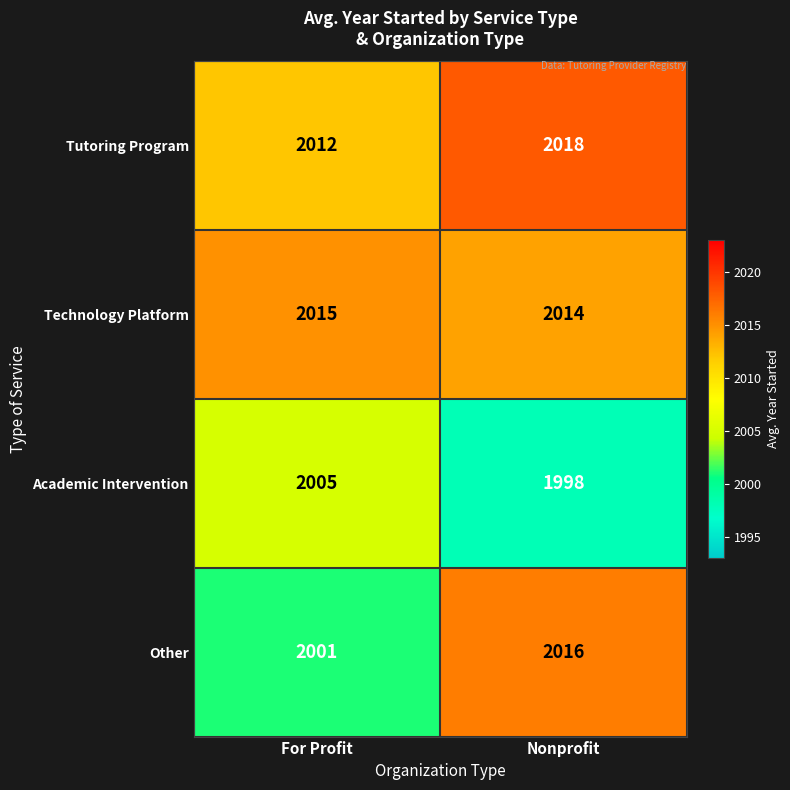

Reading left to right, what are all the values shown in this chart?

Tutoring Program: For Profit=2012	Nonprofit=2018
Technology Platform: For Profit=2015	Nonprofit=2014
Academic Intervention: For Profit=2005	Nonprofit=1998
Other: For Profit=2001	Nonprofit=2016